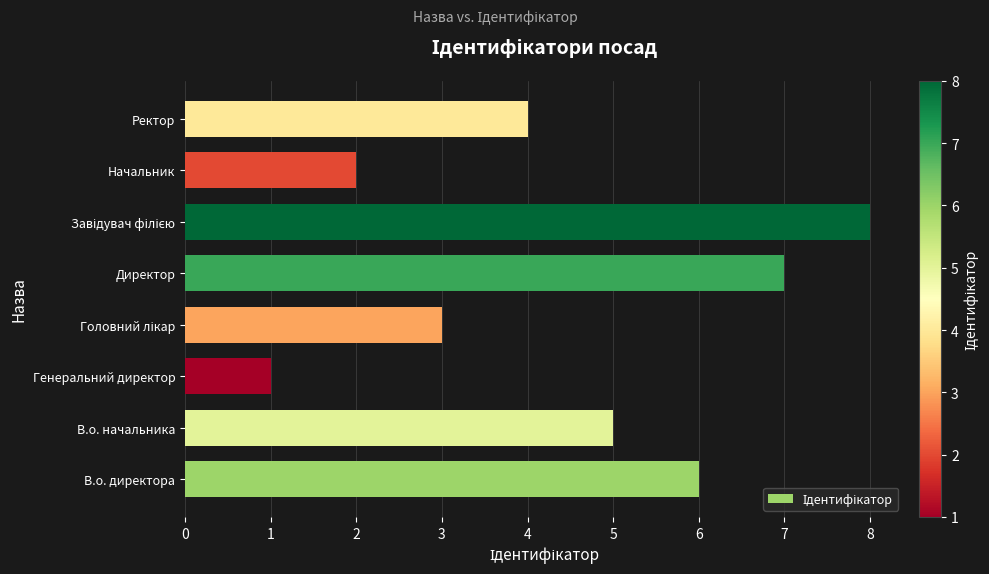

What is the difference between the second highest and minimum values?

6